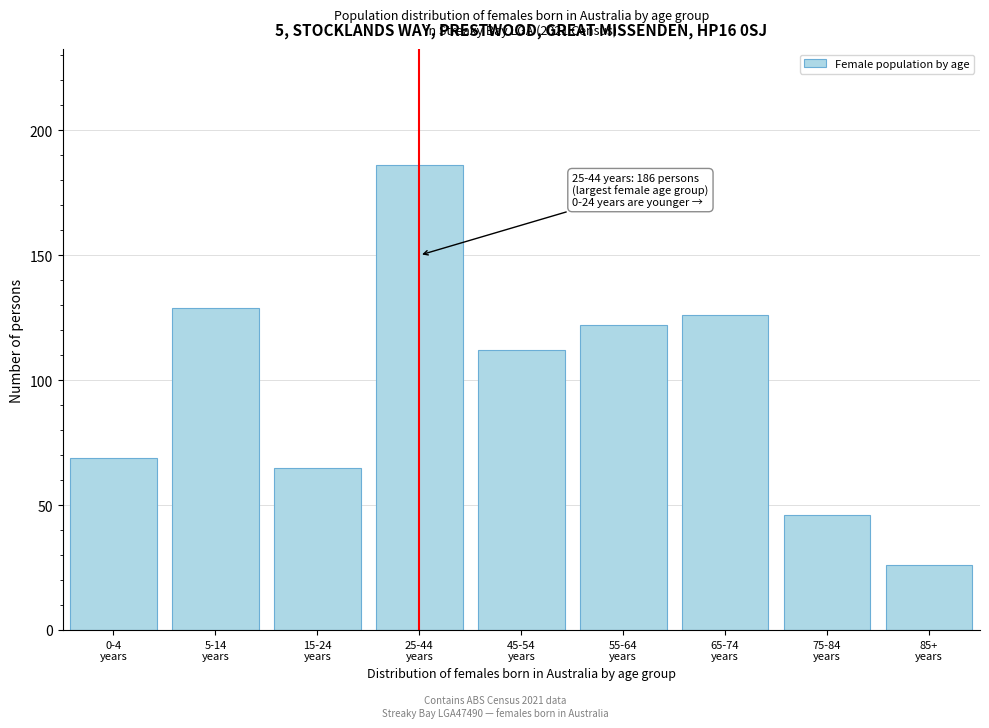

What is the minimum value shown in the chart?

26